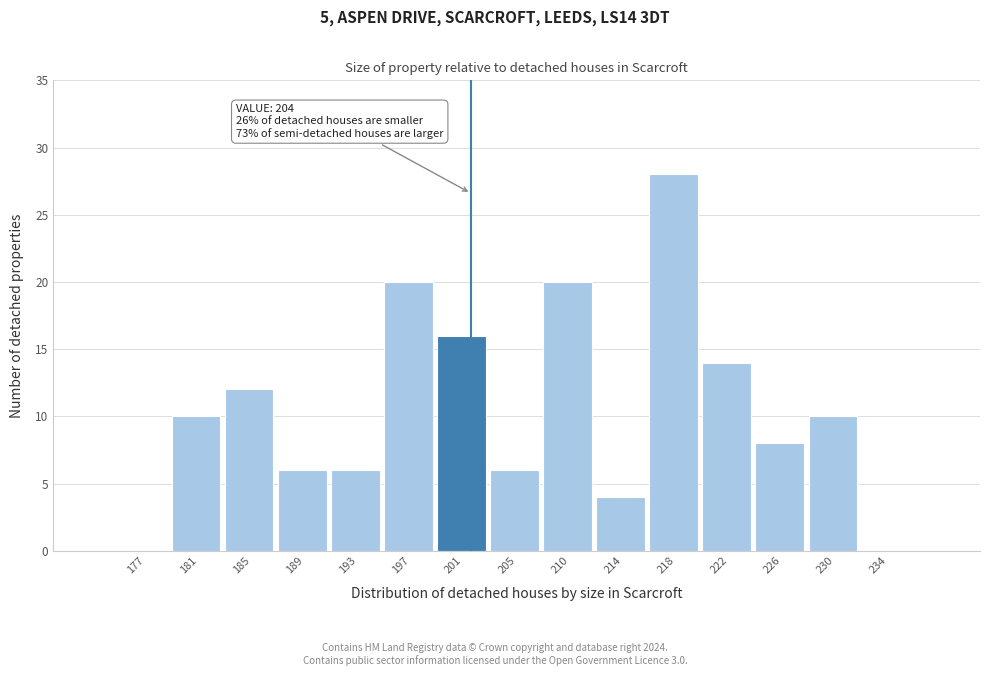

Reading left to right, extract all data points from this chart.

177=0	181=10	185=12	189=6	193=6	197=20	201=16	205=6	210=20	214=4	218=28	222=14	226=8	230=10	234=0